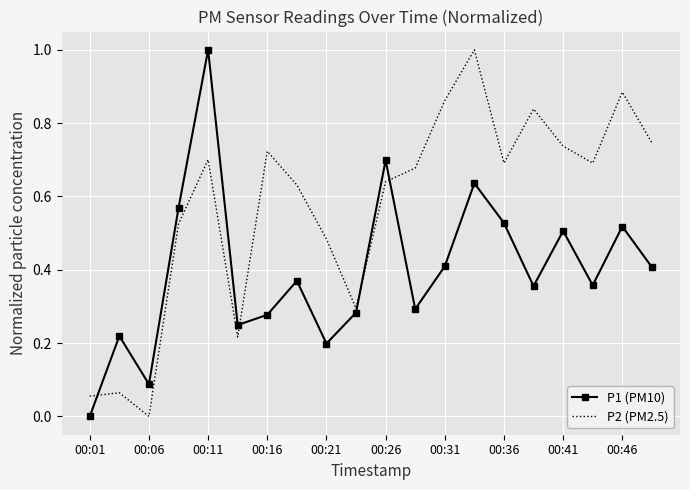

Which series has the largest total across all categories?

P2 (PM2.5)